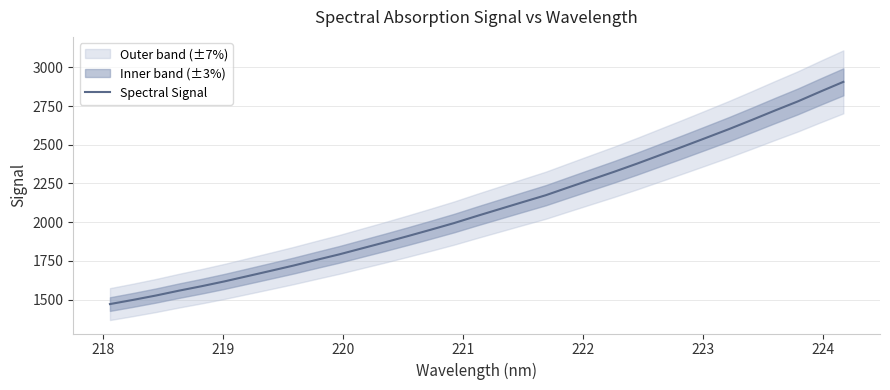

What is the lowest value of the Spectral Signal series?

1470.7